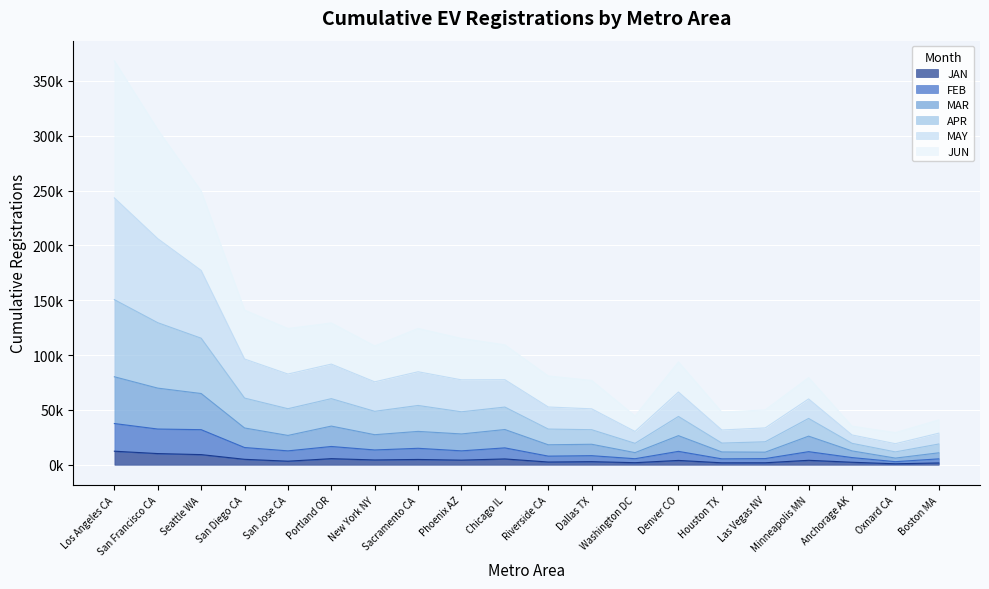

Between Minneapolis MN and Riverside CA, which is larger?

Minneapolis MN